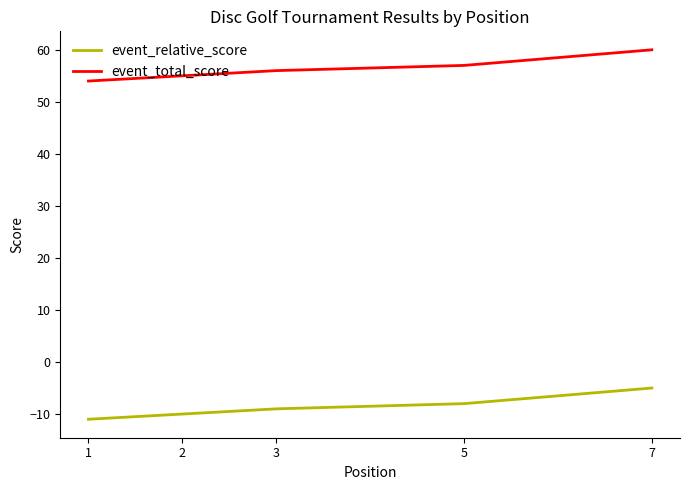

Is the value of event_relative_score at 1 greater than the value of event_total_score at 1?

No